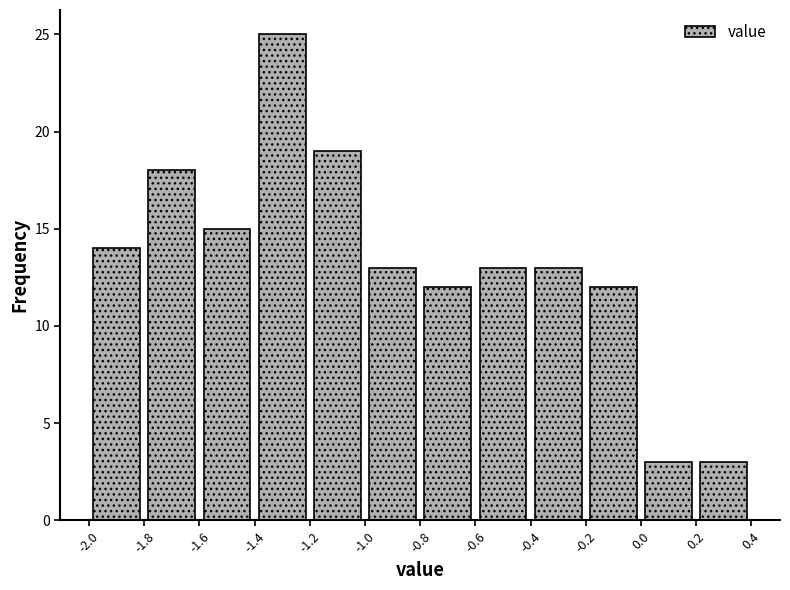

What is the height of the bar covering 0.0 to 0.2 on the x-axis? The values are not printed on the chart, so give them approximately, as read against the axis.

3